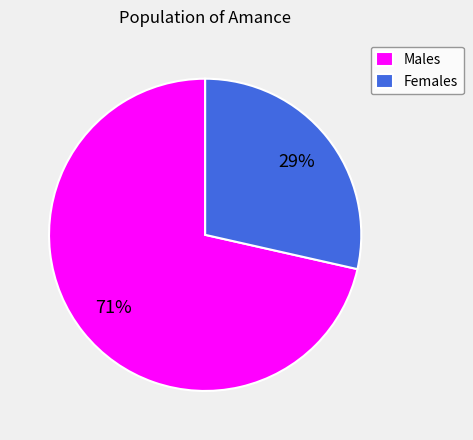

Is there any slice that represents more than half of the pie?

Yes